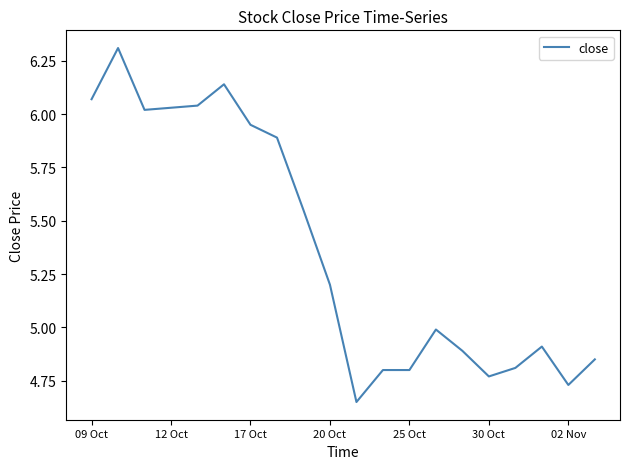

What is the difference between the maximum and minimum values?

1.7